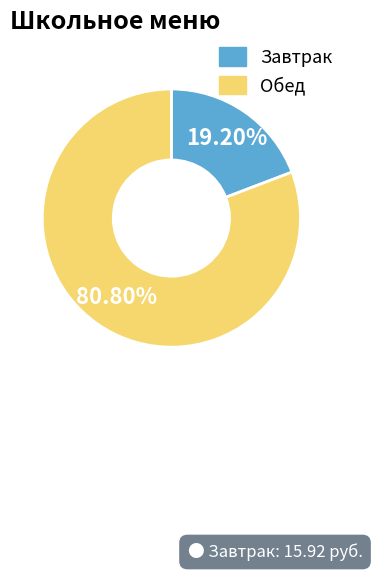

Is there a majority slice in this chart?

Yes